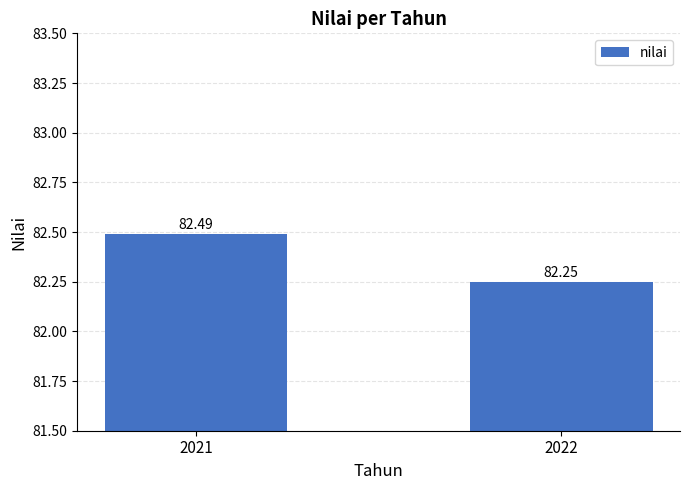

Which category has the highest value across all series?

2021